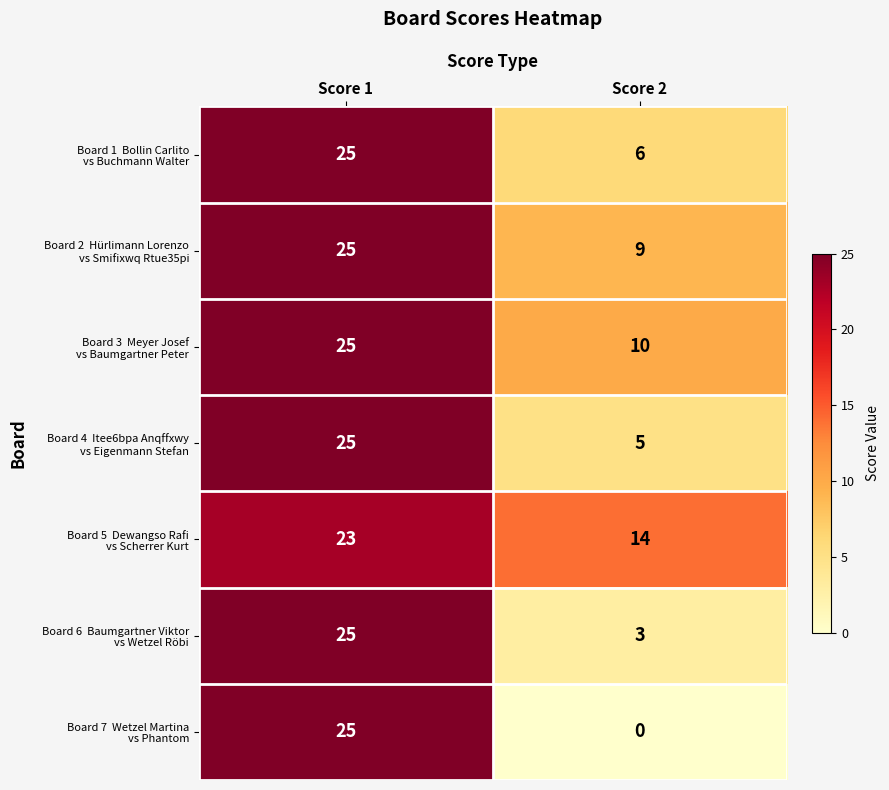

At which category is the sum across all series the highest?

Score 1